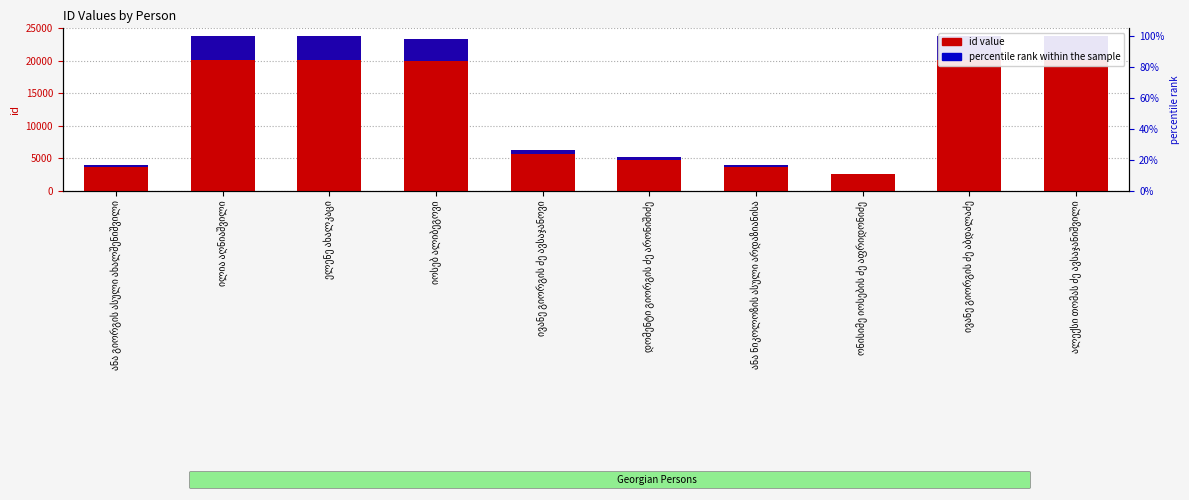

What is the difference between the values at ანა ნიკოლოზის ასული არდაზიანისა and ილია აღნიაშვილი?

19839